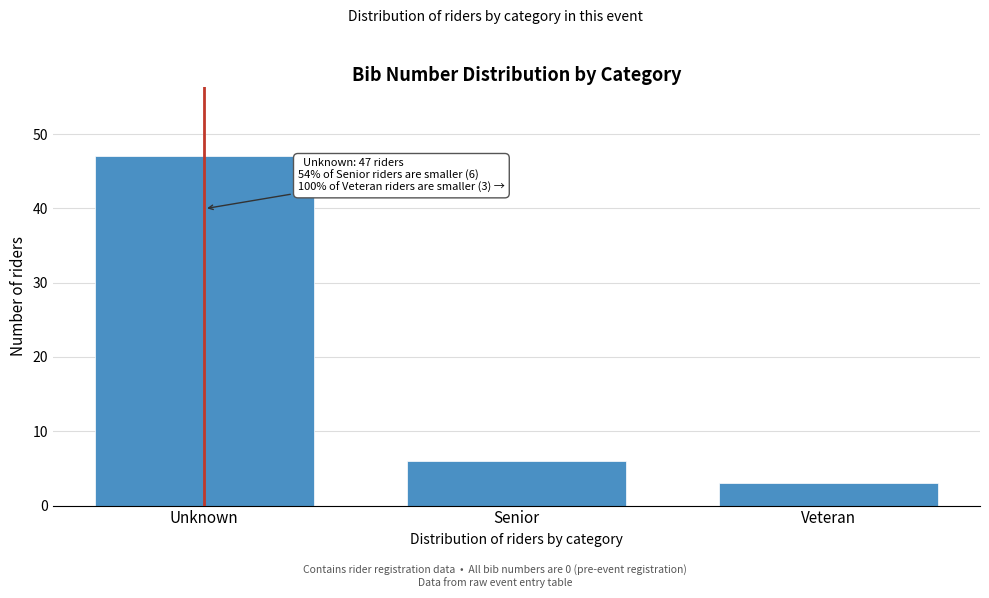

Reading right to left, transcribe all the data shown in this chart.

3	6	47